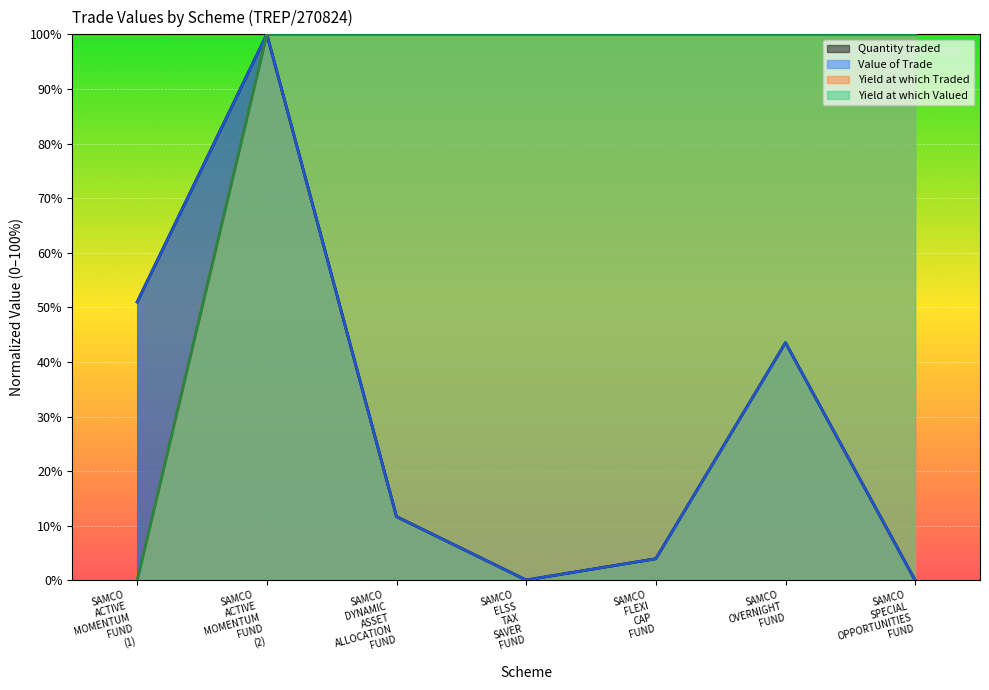

What is the difference between the highest and lowest values at SAMCO ELSS TAX SAVER FUND?

99.9